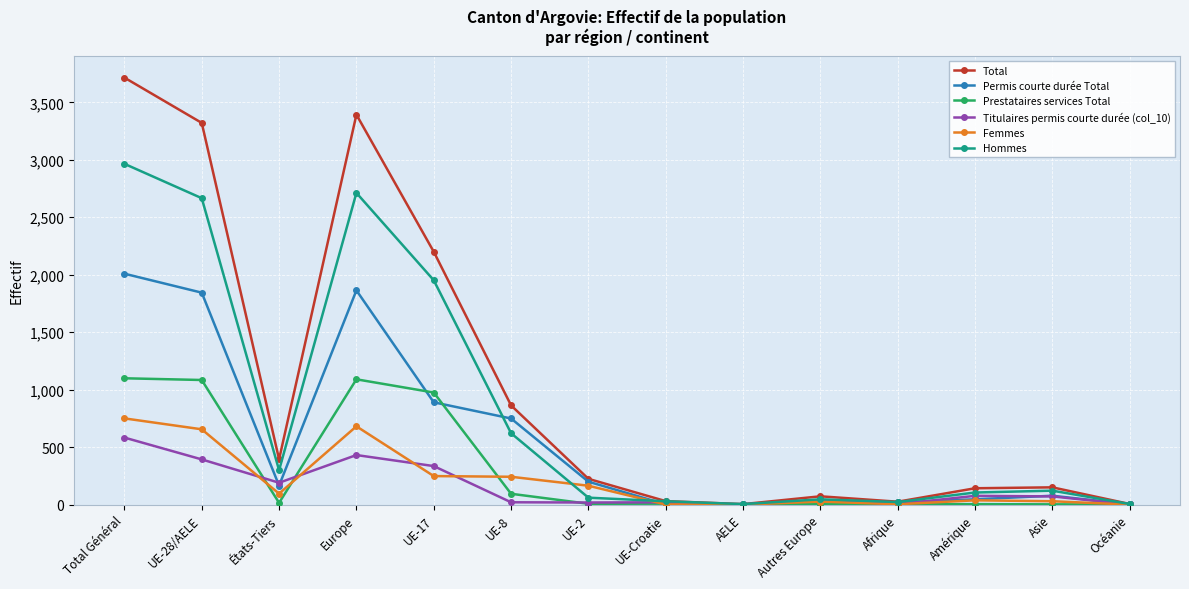

In Permis courte durée Total, how many points are higher than both neighbors (excluding endpoints)?

3